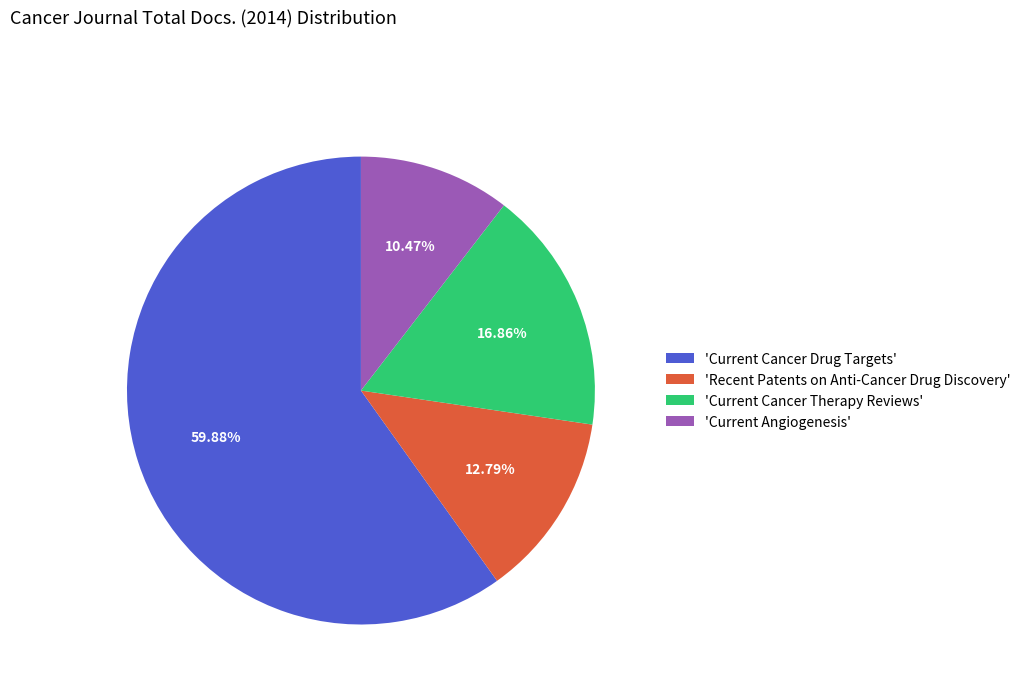

Does 'Current Cancer Drug Targets' account for over 50% of the chart?

Yes